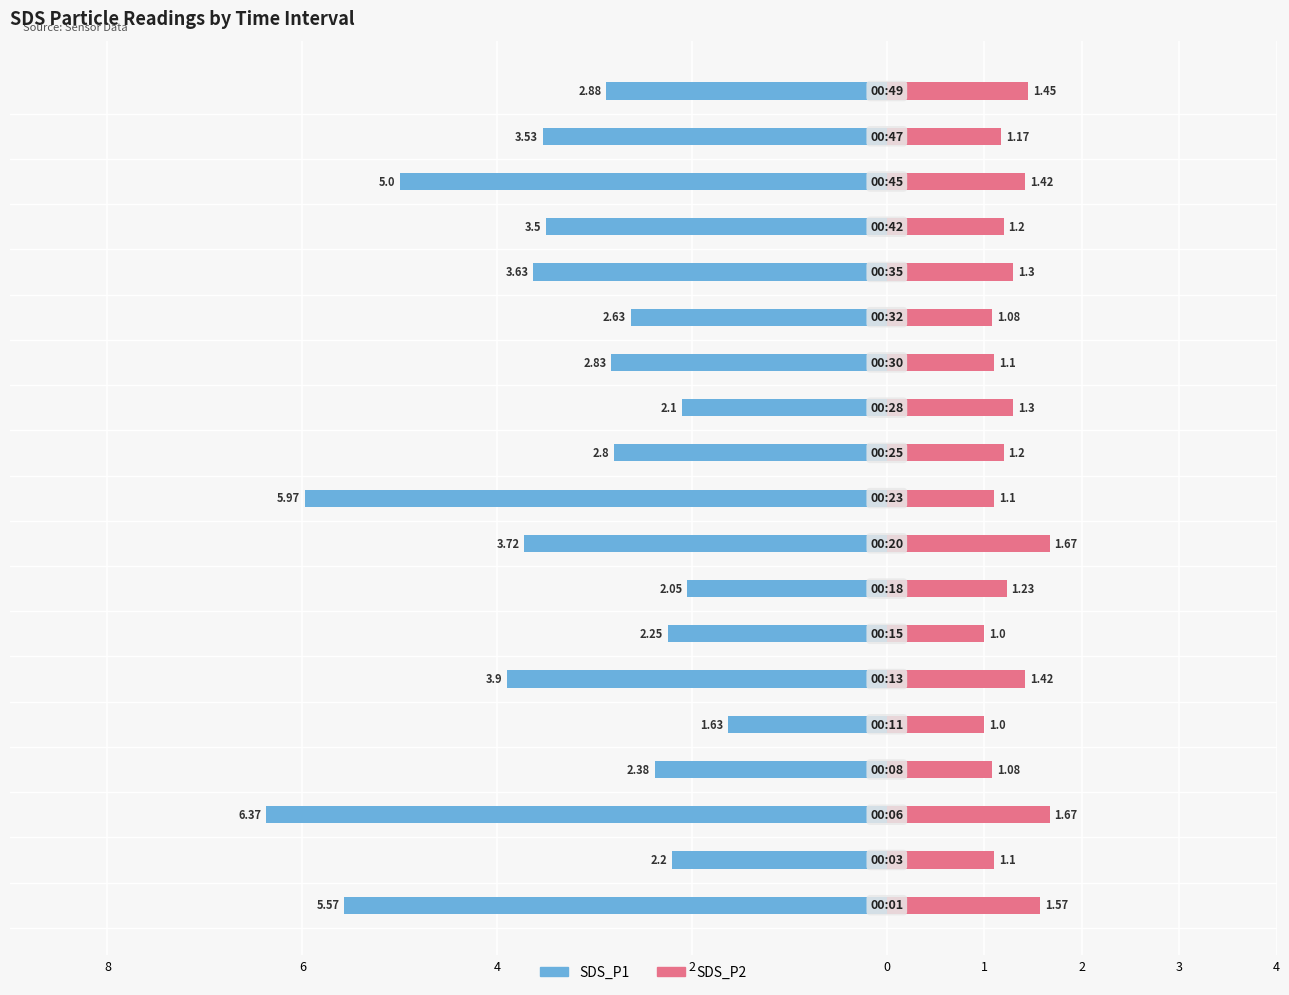

Is it true that SDS_P1 equals -1.9 at 17?

False